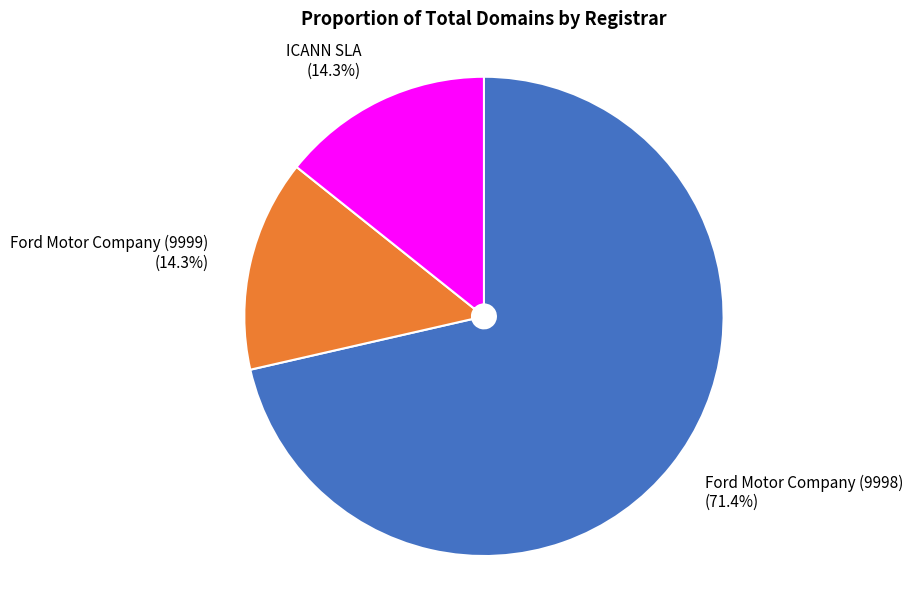

Which slice represents more than half of the pie?

Ford Motor Company (9998)